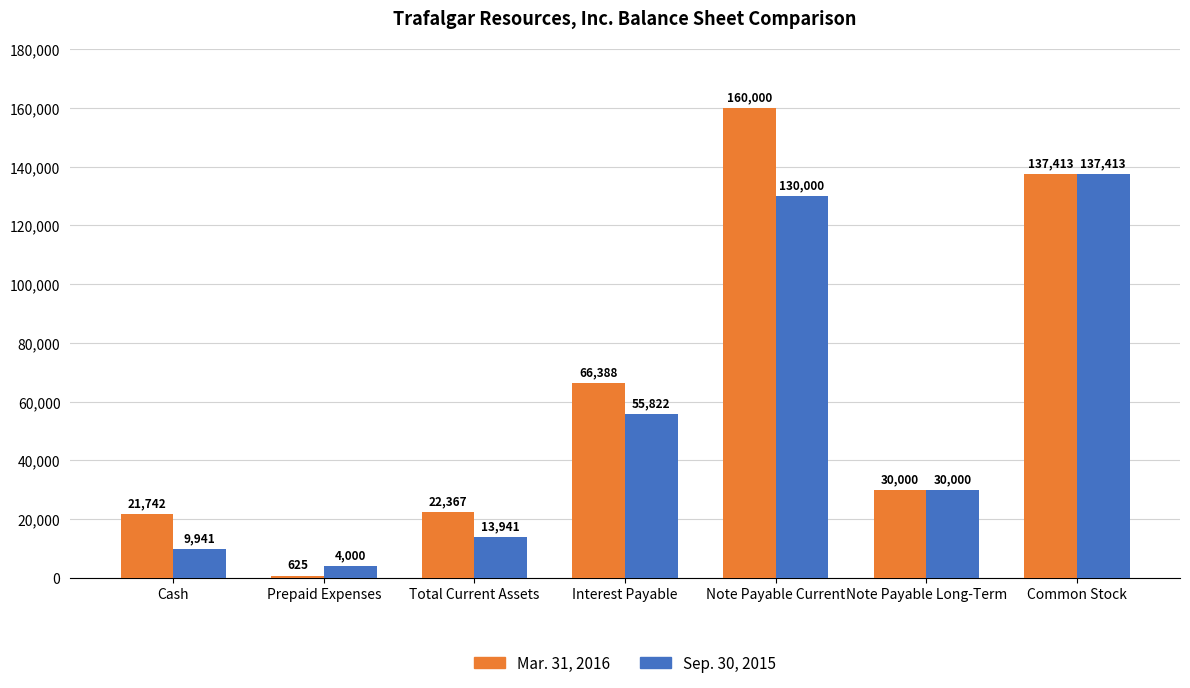

Which series changed the most between Total Current Assets and Common Stock?

Sep. 30, 2015